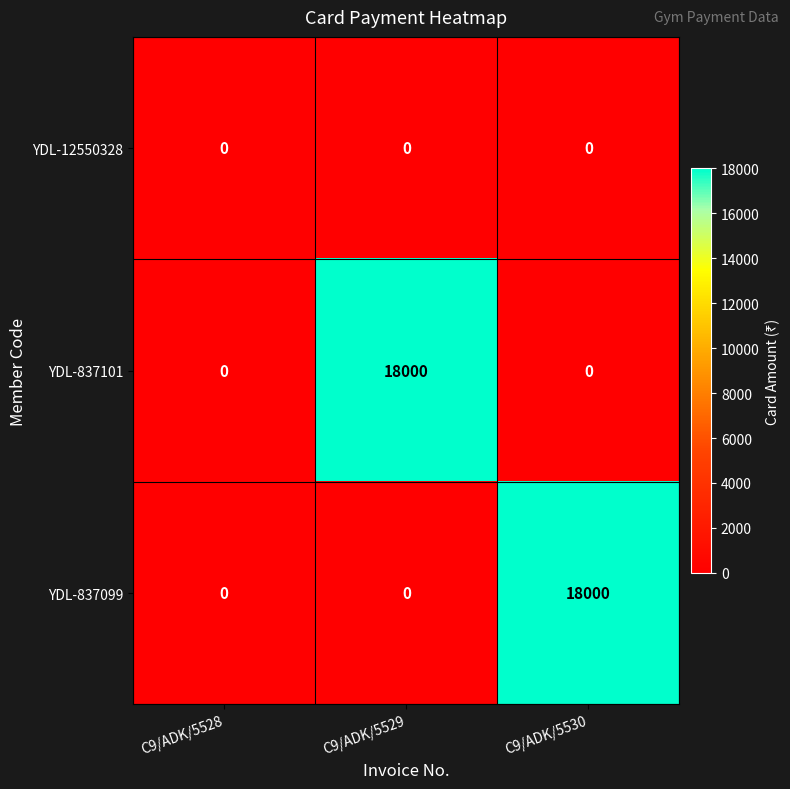

What is the difference between the maximum and second lowest values in the YDL-837099 series?

18000